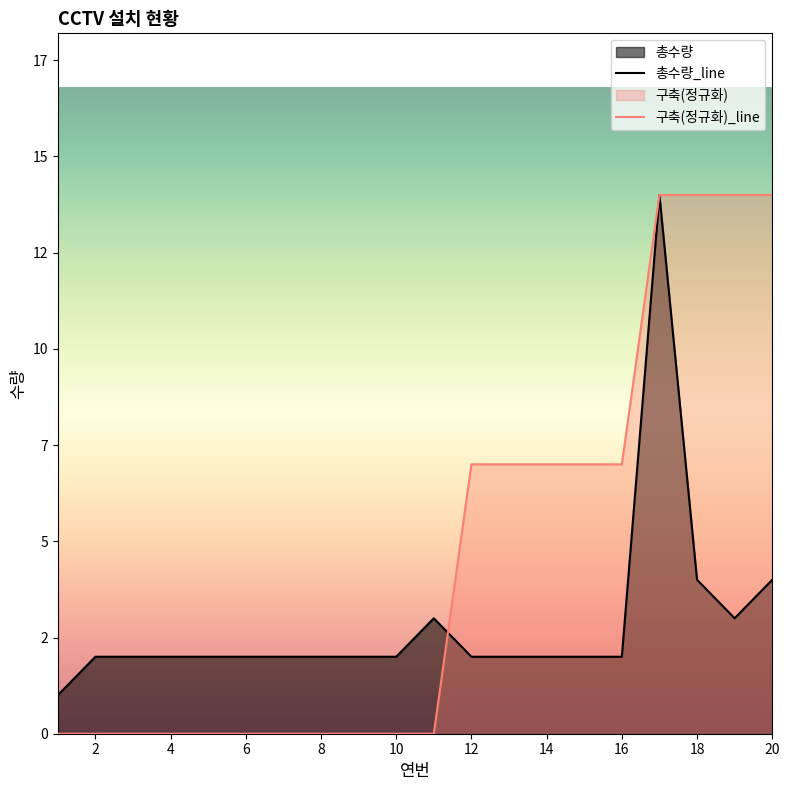

Is the value of 구축 at 8 greater than the value of 총수량 at 14?

No